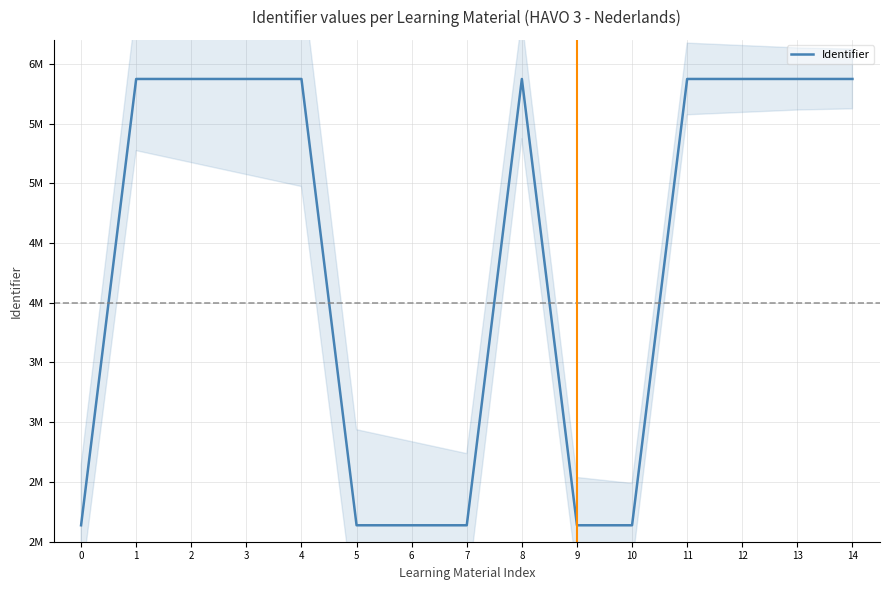

What is the ratio of the value at 11 to the value at 0?

2.7